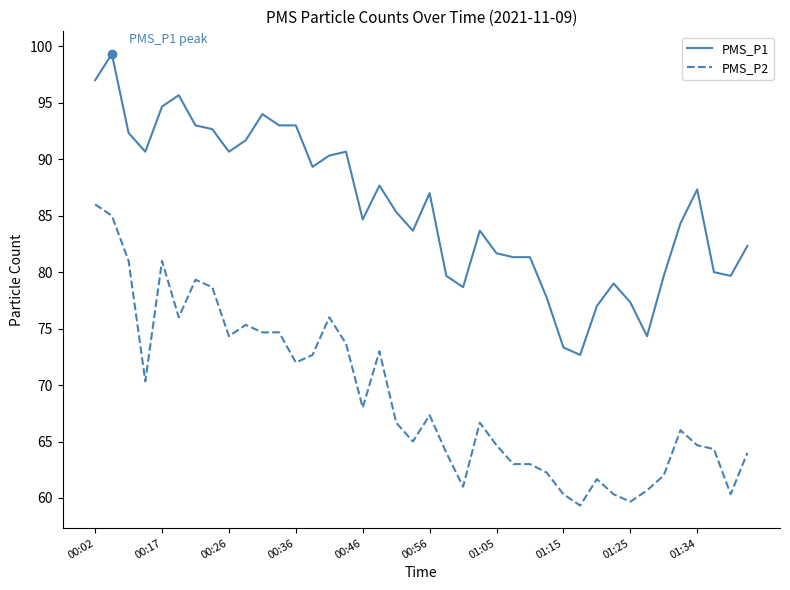

What is the maximum value shown in the chart?

99.3